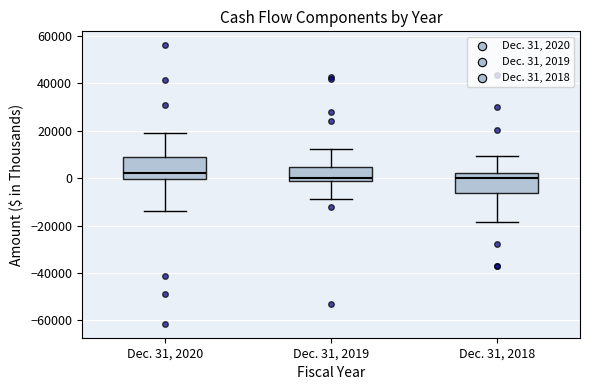

Reading left to right, read every box against the y-axis: the position of its median line, the range the box covers, and the ends of its whiskers. The values are not printed on the chart, so give them approximately, as read against the axis.

Dec. 31, 2020: median 2000, box 0 to 10000, whiskers -14000 to 20000
Dec. 31, 2019: median 0, box -2000 to 4000, whiskers -8000 to 12000
Dec. 31, 2018: median 0, box -6000 to 2000, whiskers -18000 to 10000